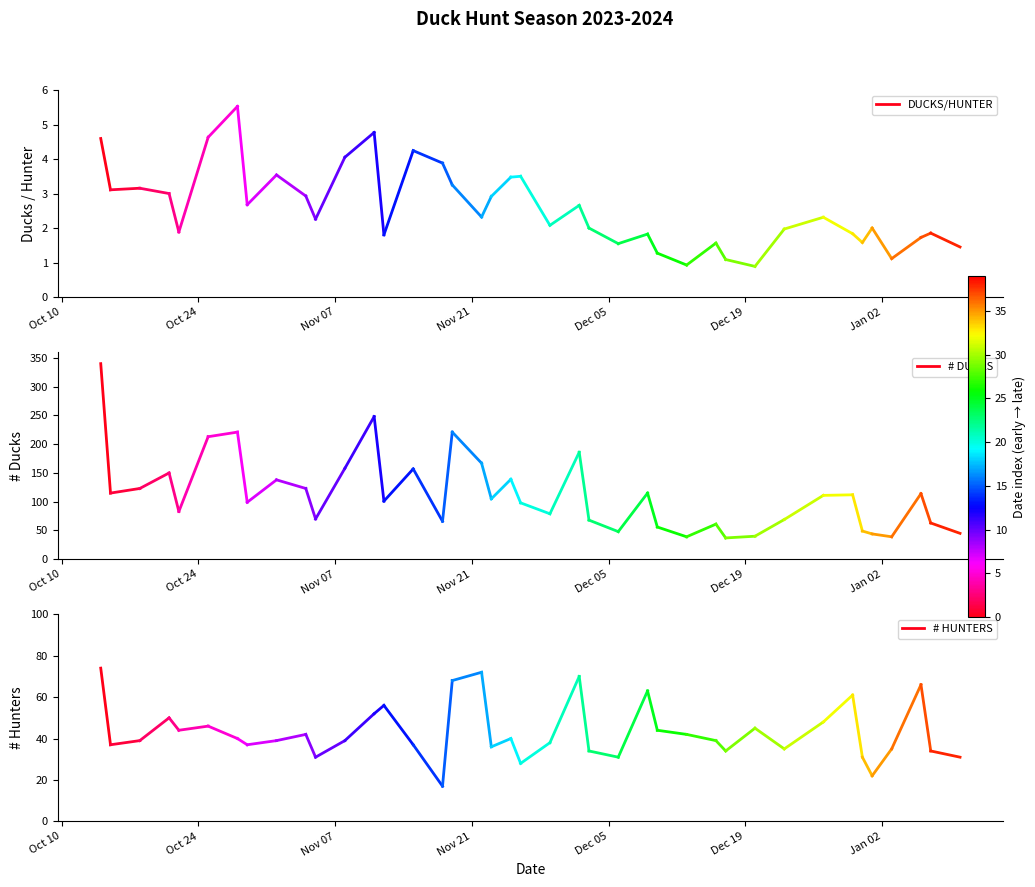

At which label is # DUCKS closest to 227?

Oct 24